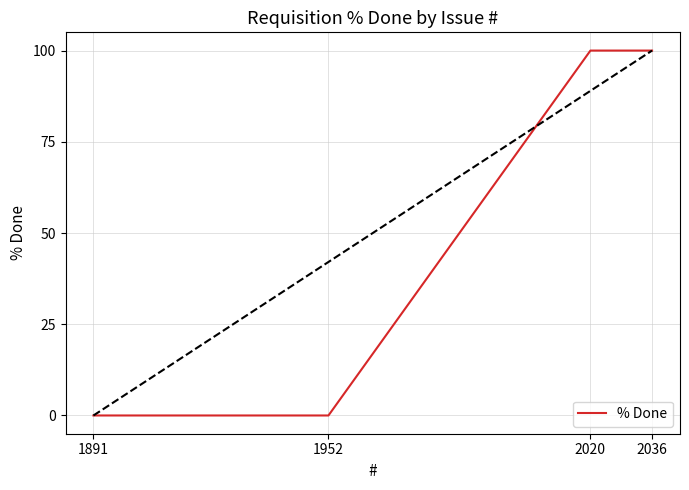

Does the chart display data point markers on the line(s)?

No